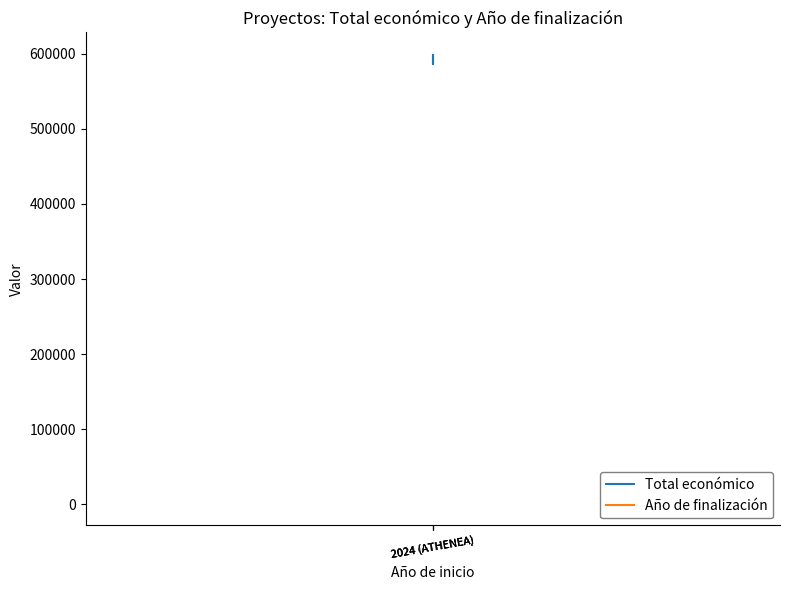

What are all the series names shown in the legend?

Total económico, Año de finalización